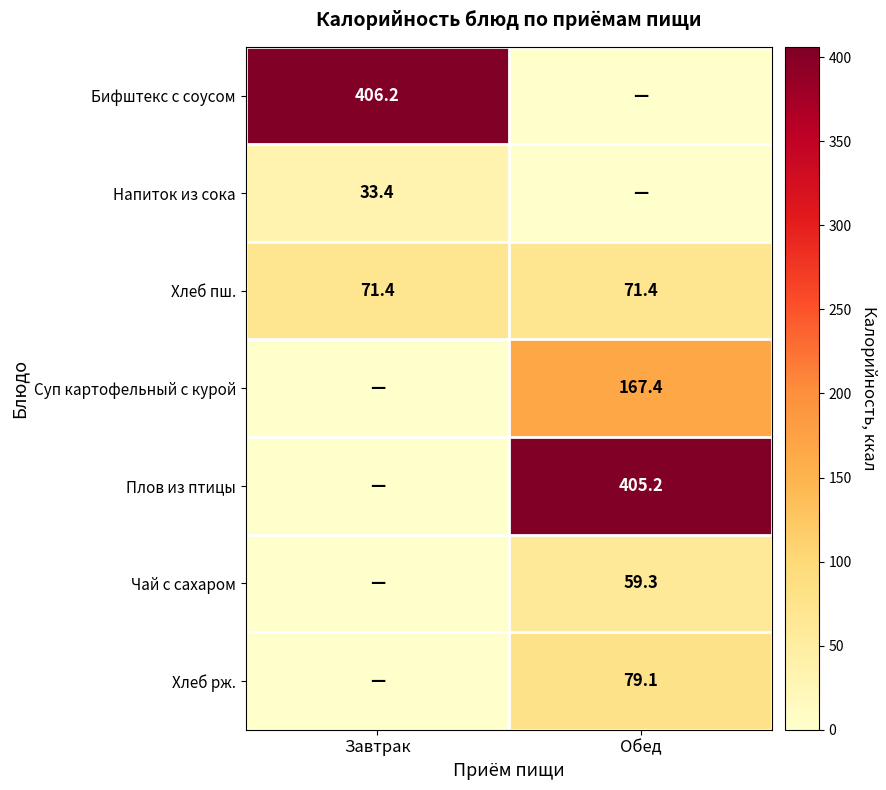

Is the value of Хлеб рж. at Обед greater than the value of Напиток из сока at Завтрак?

Yes